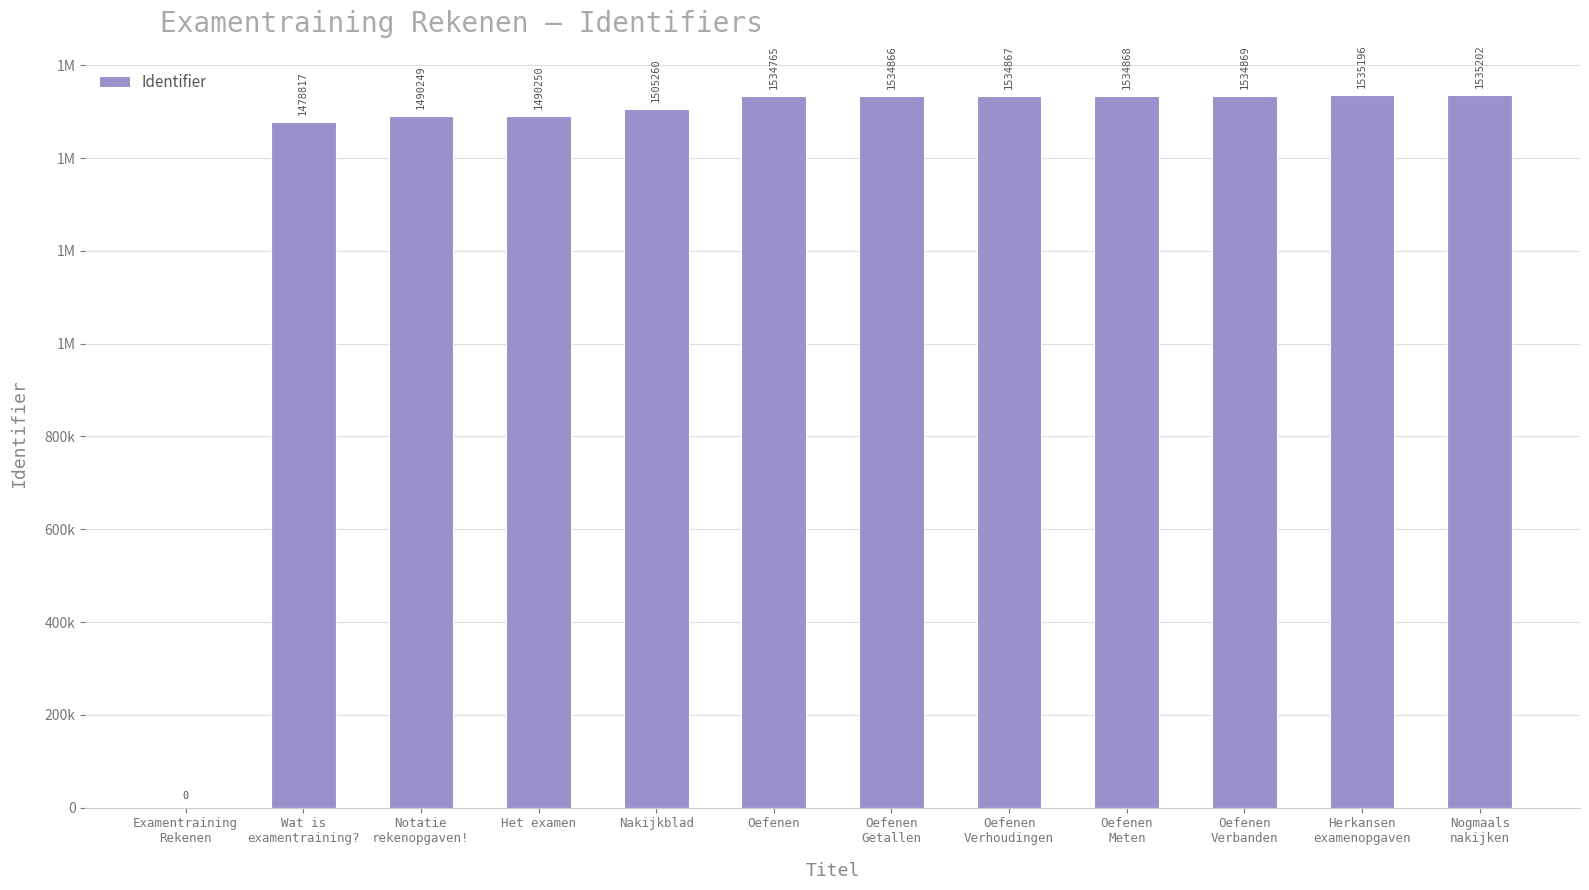

What is the sum of the values at Oefenen and Examentraining
Rekenen?

1534765